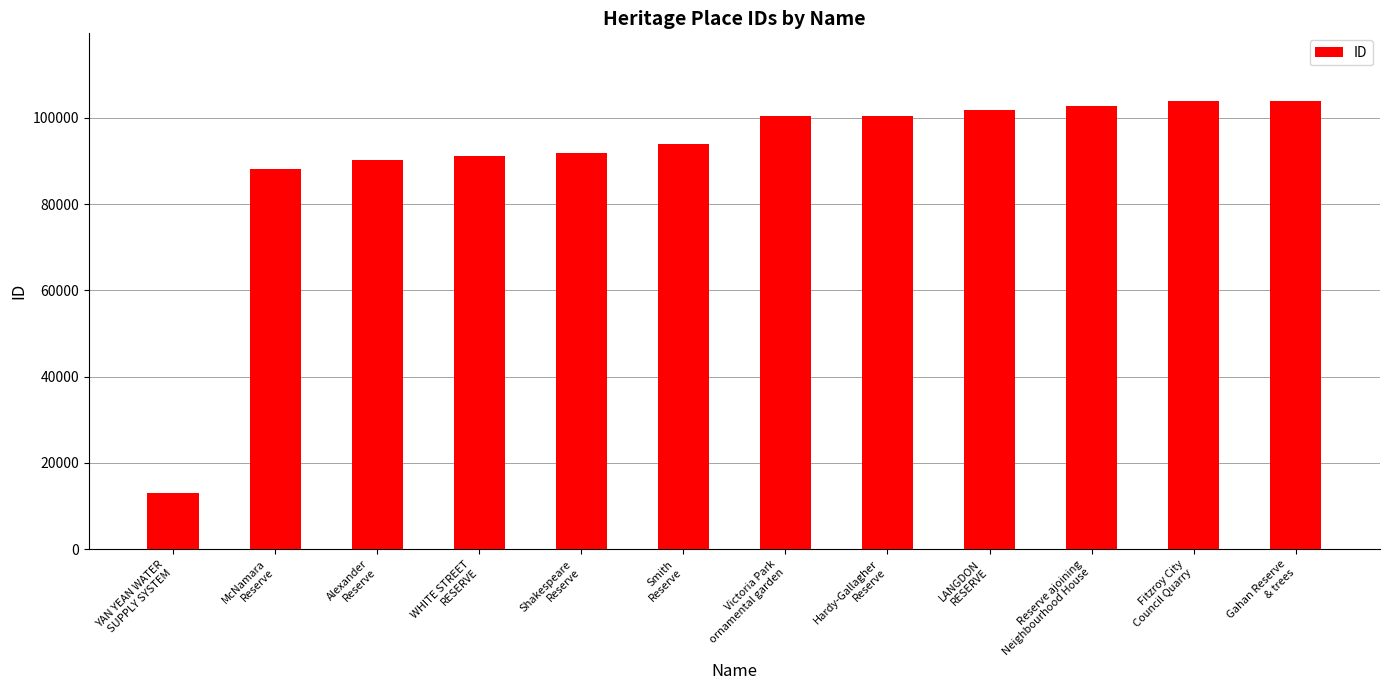

How many values are below 100483?

6